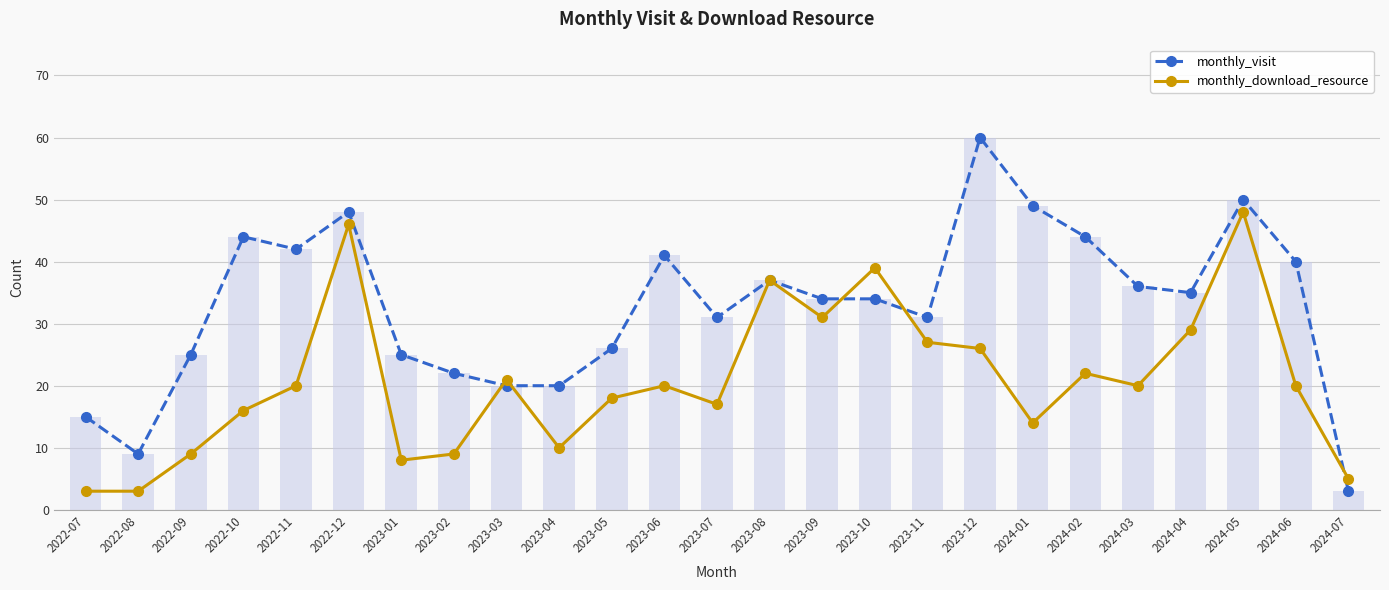

What is the label of the 20th bar from the right?

2022-12